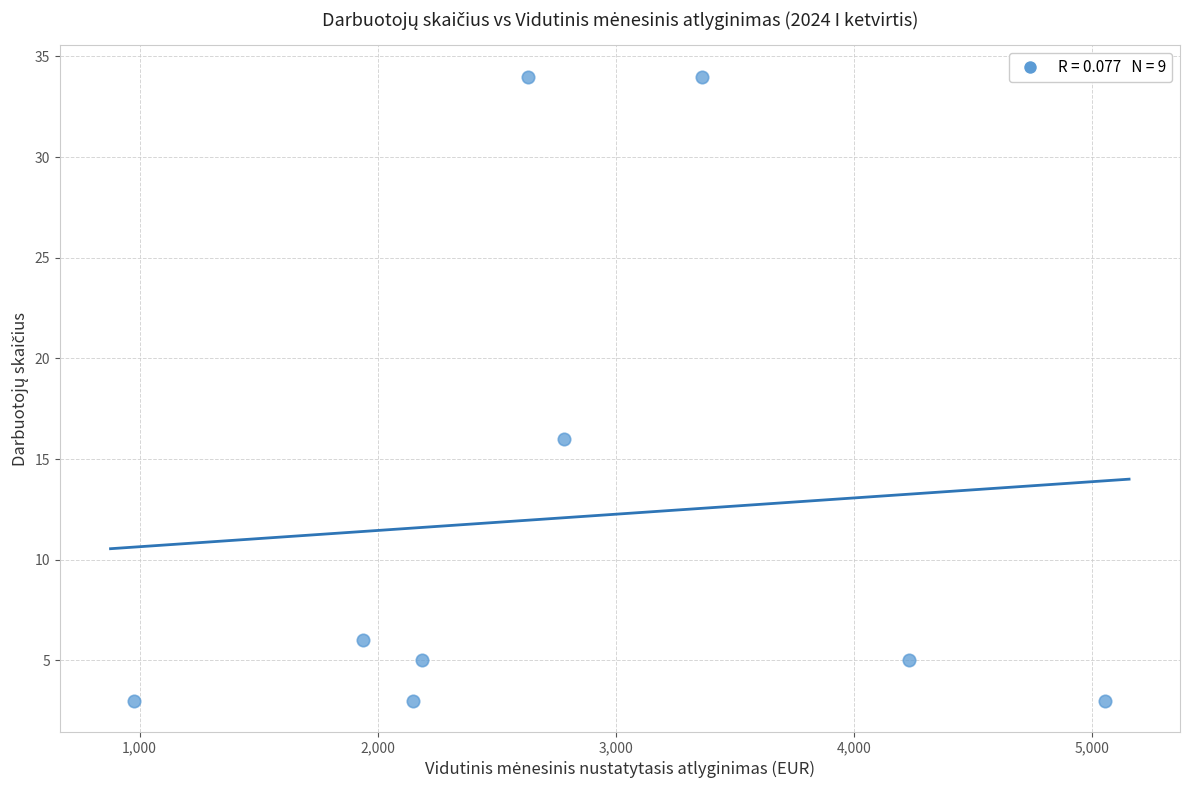

What is the range of Y values (max minus min)?

31